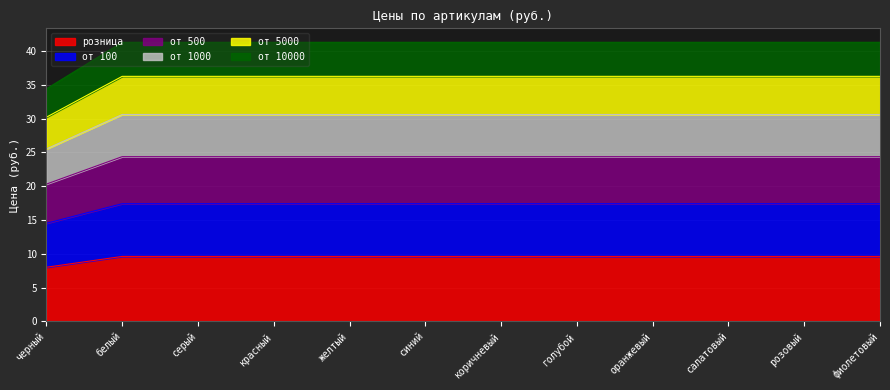

How many lines are shown in the chart?

6